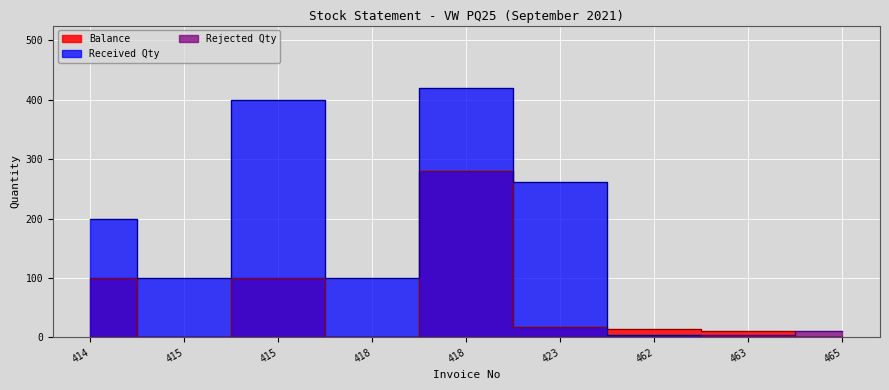

Which series ends up on top after the final intersection of Received Qty and Balance?

Balance